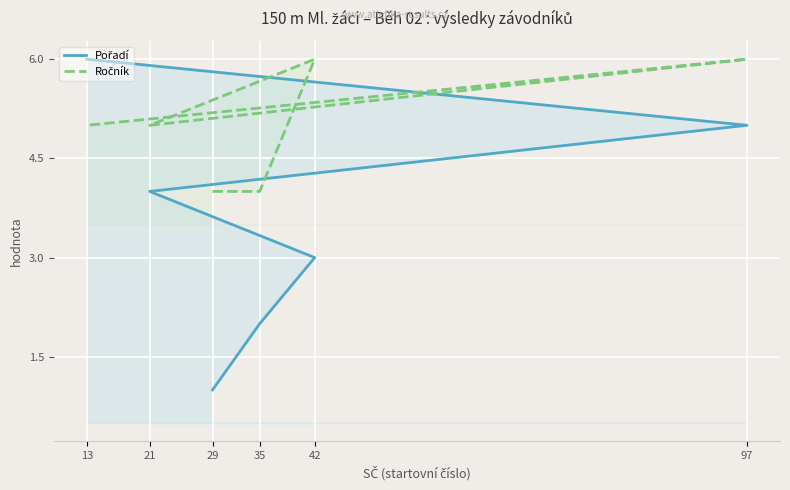

What is the difference between the maximum and minimum values in the Pořadí series?

5